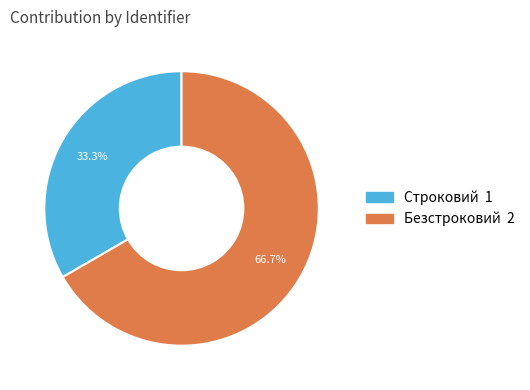

The Безстроковий slice represents 58% of the pie. True or false?

False